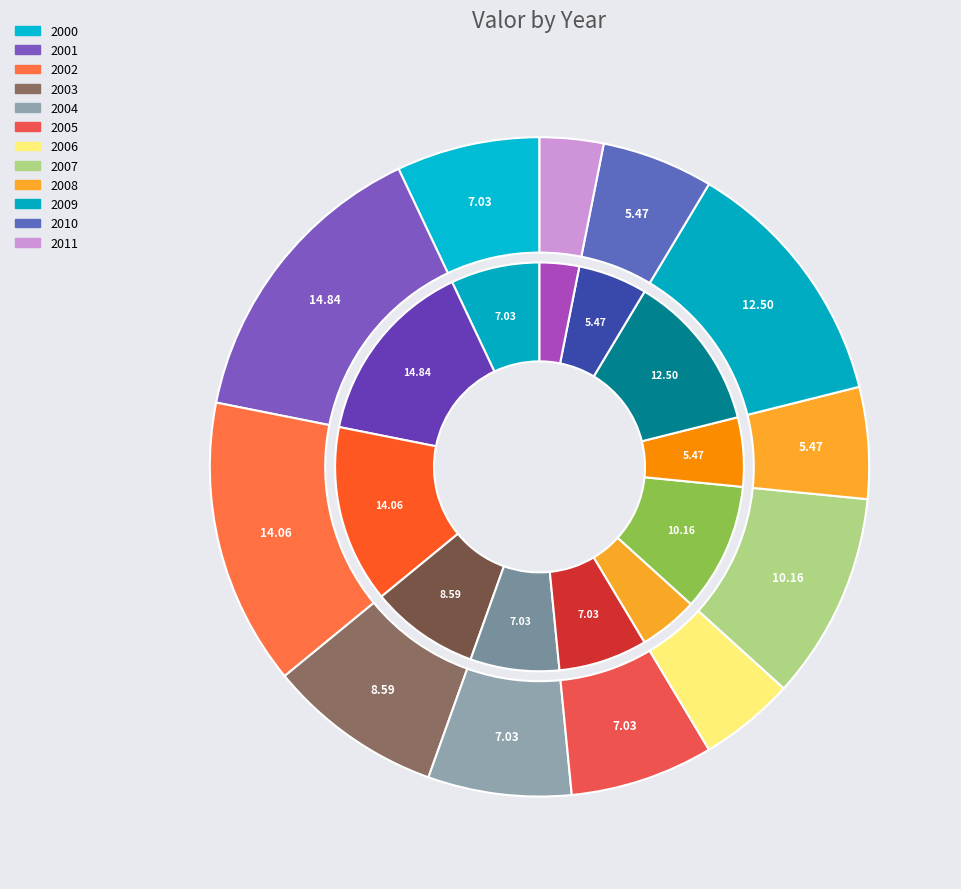

Is there a majority slice in this chart?

No